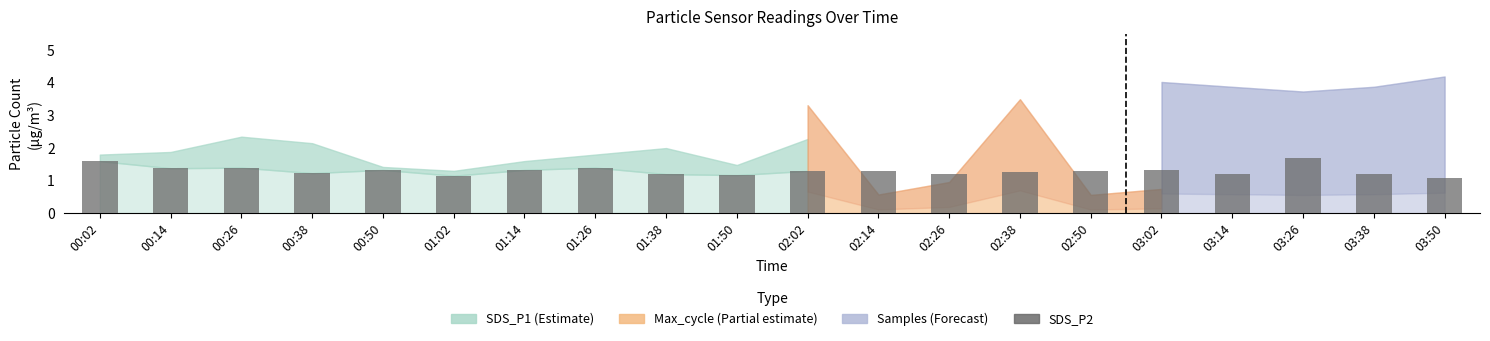

What is the ratio of the value at 02:02 to the value at 02:26?

1.1